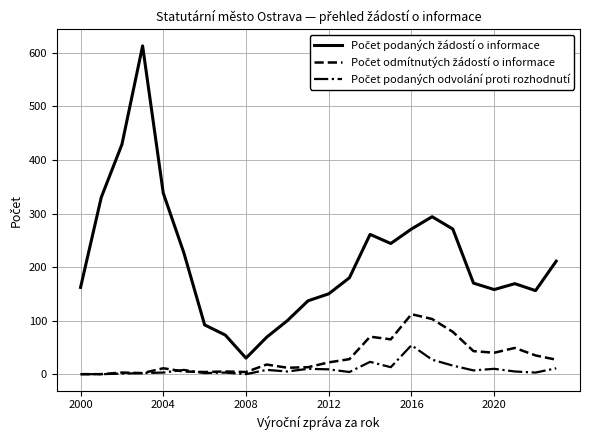

What is the maximum value shown in the chart?

613